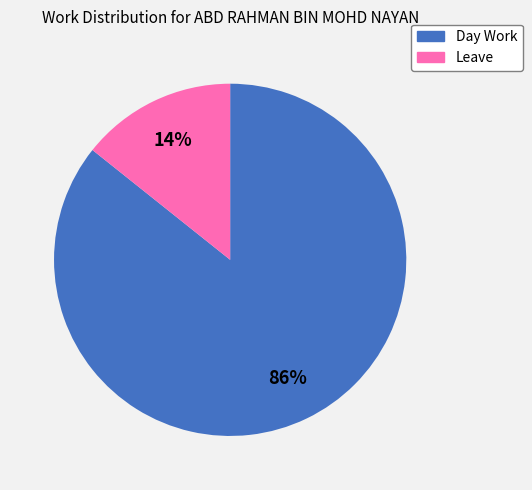

Count the number of slices in the pie.

2